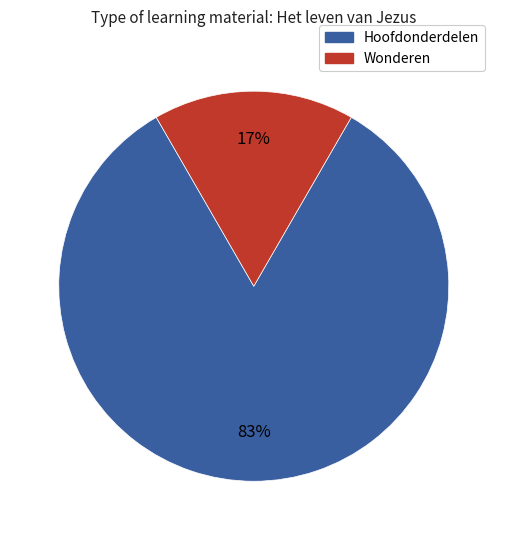

To the nearest percent, what is the average slice percentage?

50%